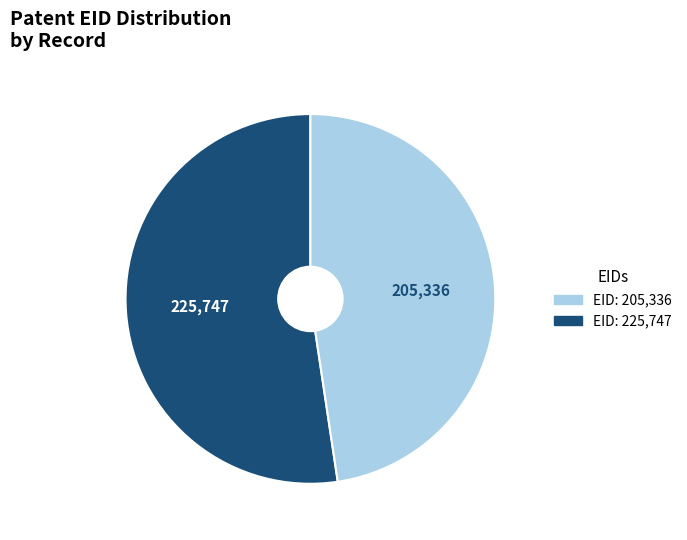

Does any single category account for the majority?

Yes